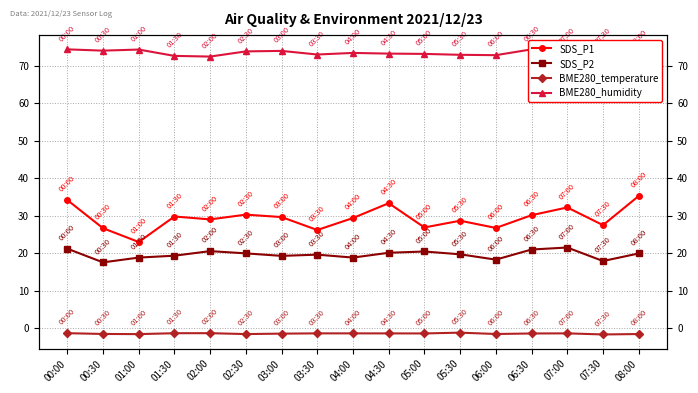

What is the sum of all SDS_P1 values?

498.2